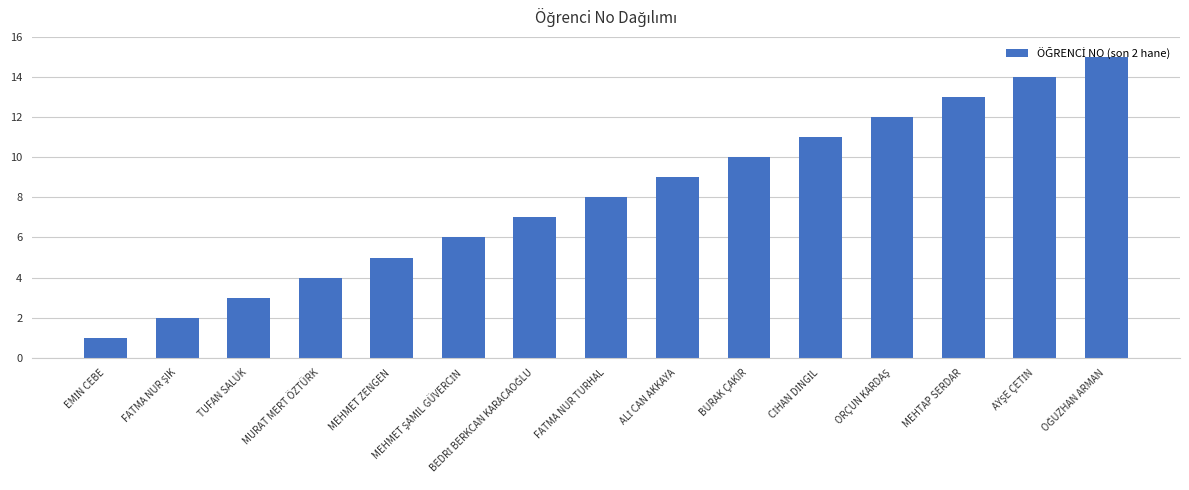

What position from the left is MURAT MERT ÖZTÜRK?

4